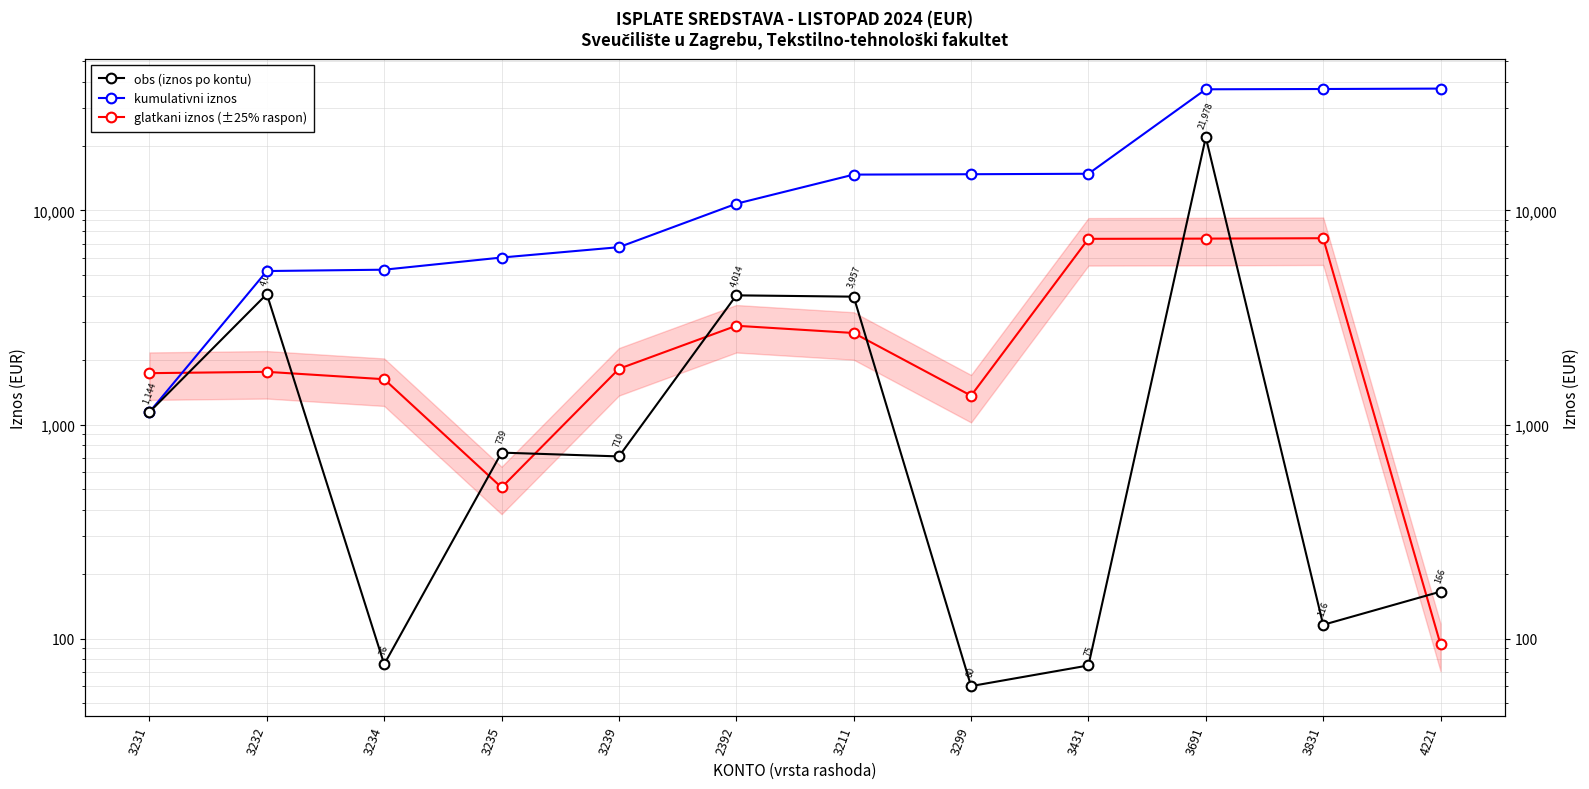

What position from the left is 3231?

1